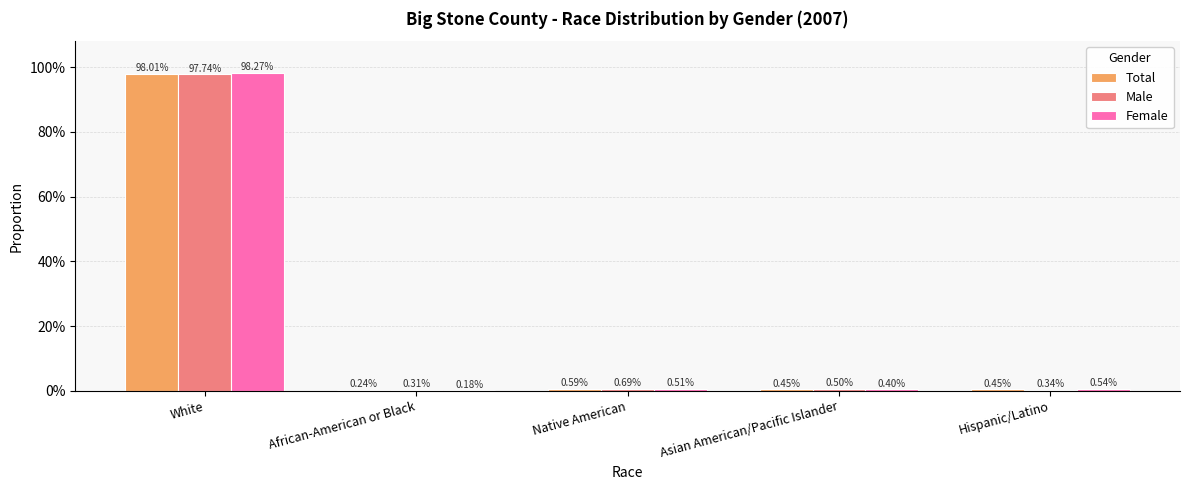

Which category has the highest value in the Male series?

White